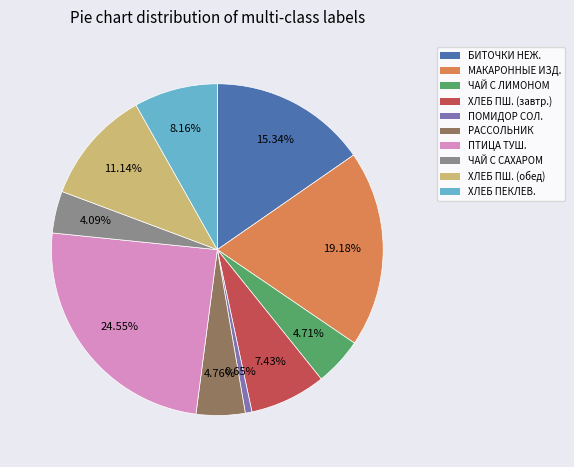

Does any single category account for the majority?

No